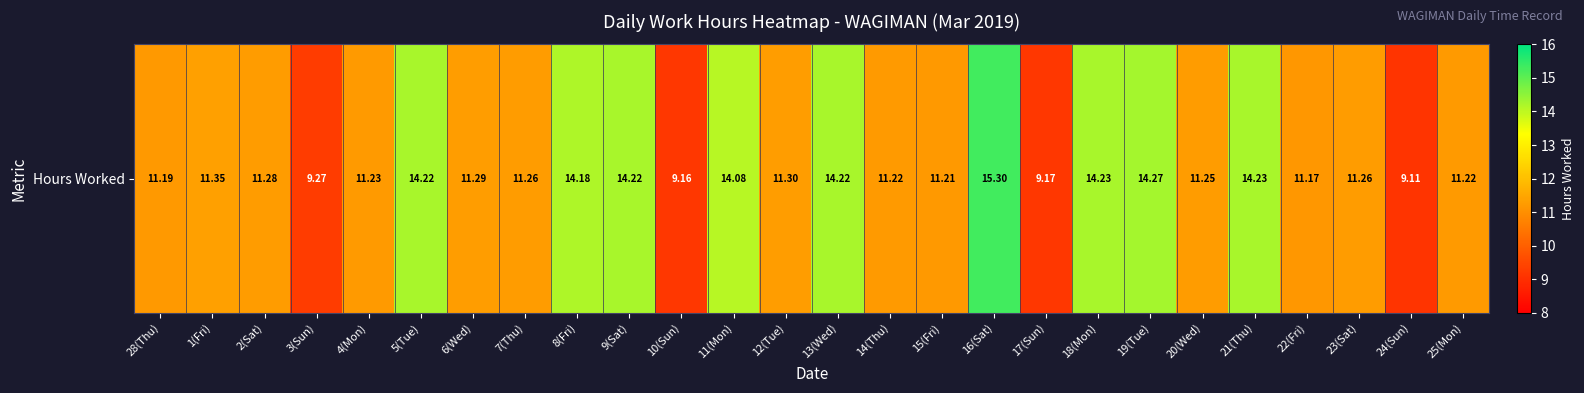

What is the difference between the second highest and minimum values?

5.2